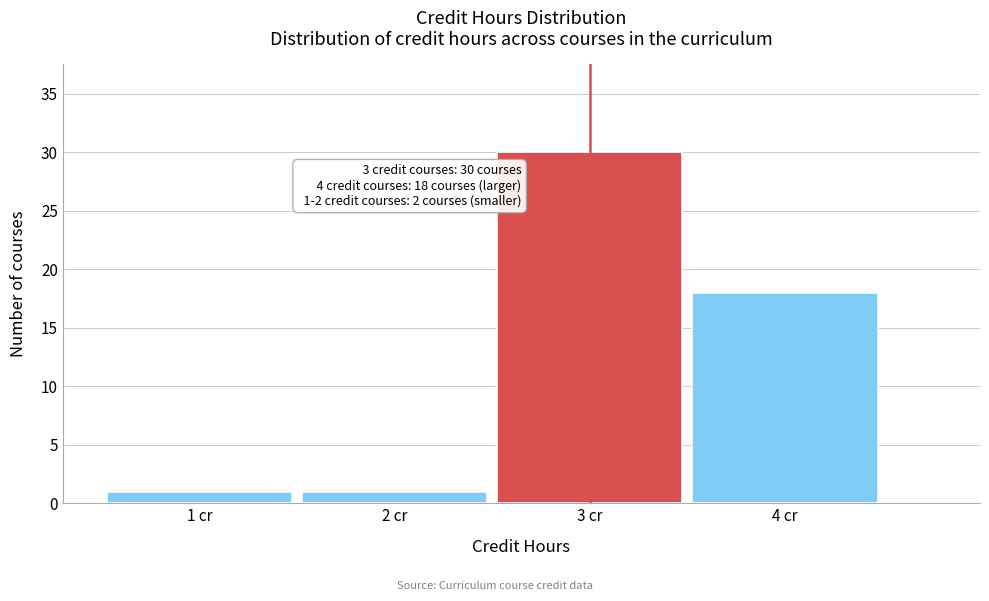

Which range on the x-axis has the tallest bar?

2.5 to 3.5